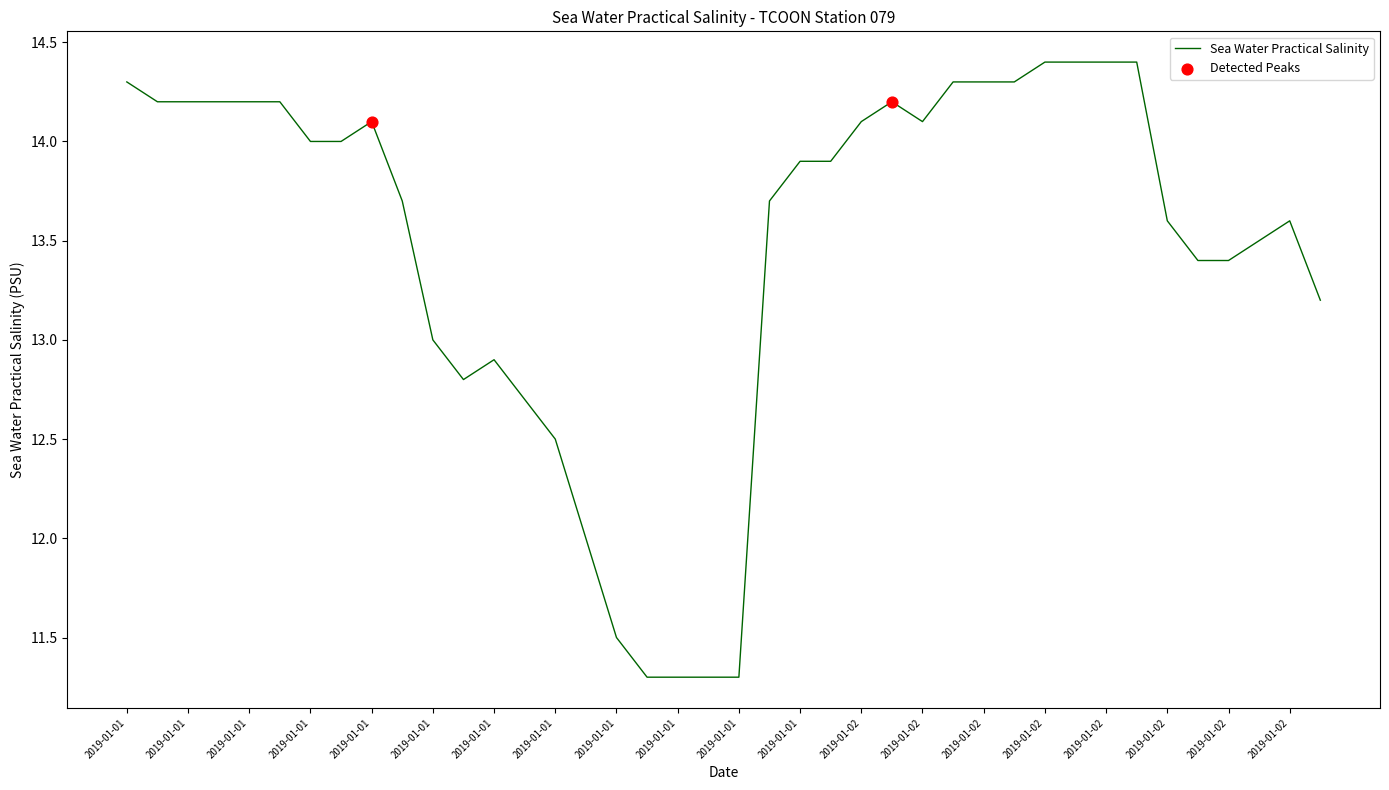

What is the greatest value displayed?

14.4